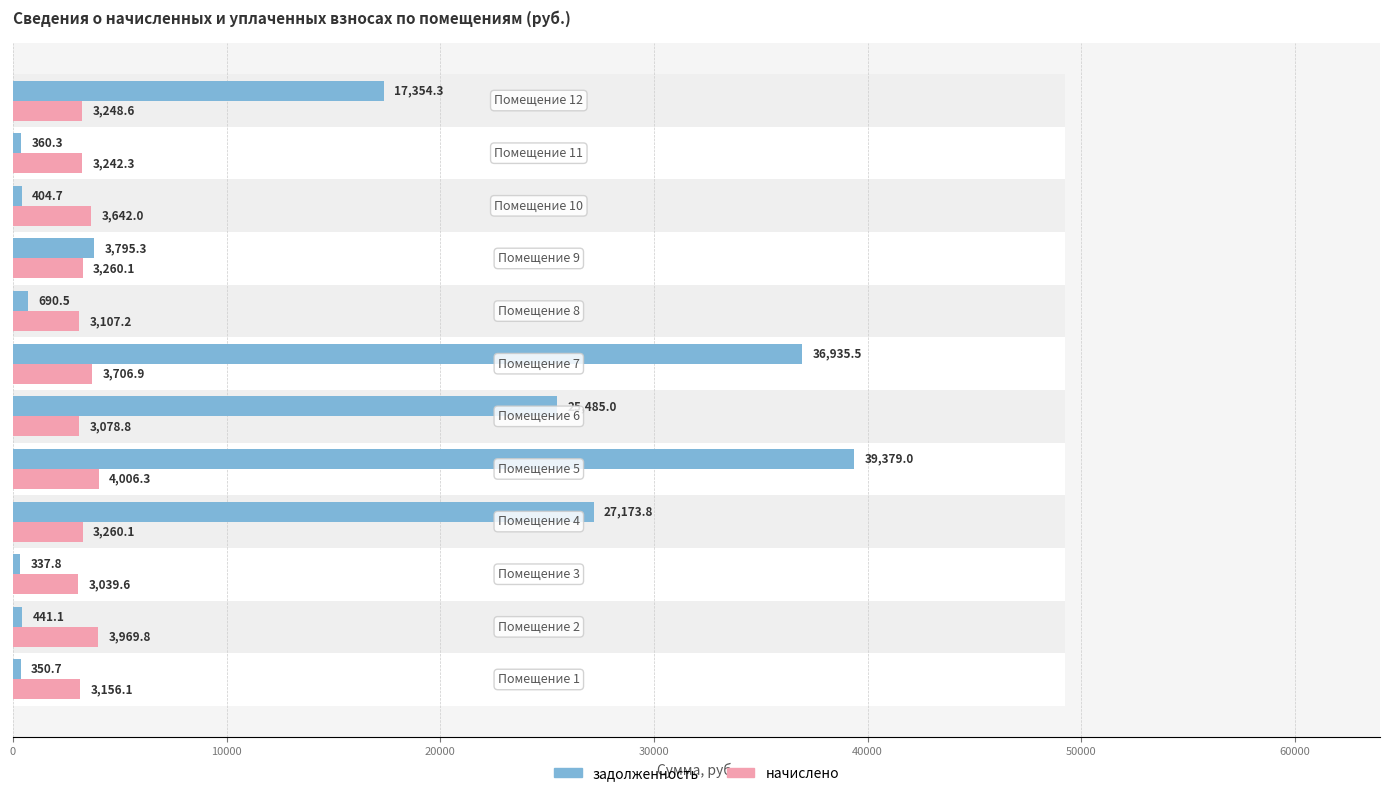

Is it true that задолженность equals 1740.6 at 8?

False